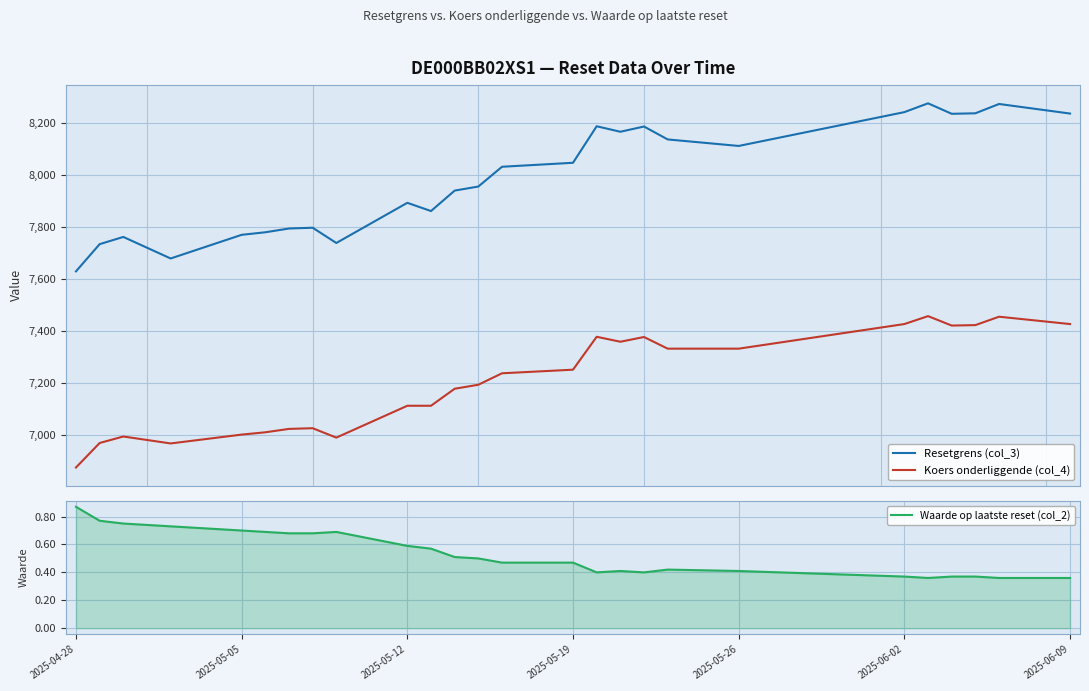

How many series are shown in this chart?

3